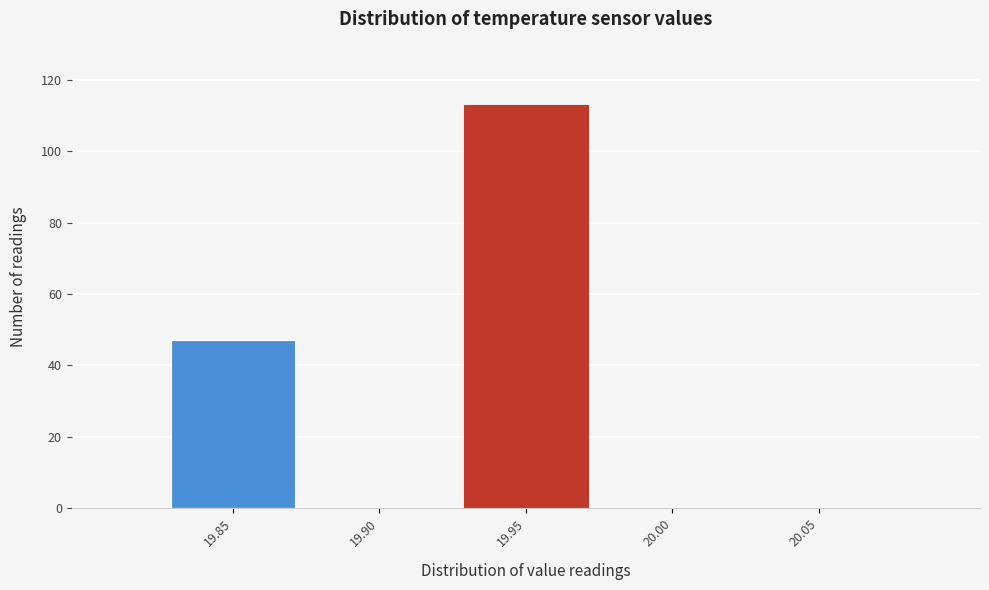

Reading left to right, what are all the values shown in this chart?

19.85=47	19.90=0	19.95=113	20.00=0	20.05=0